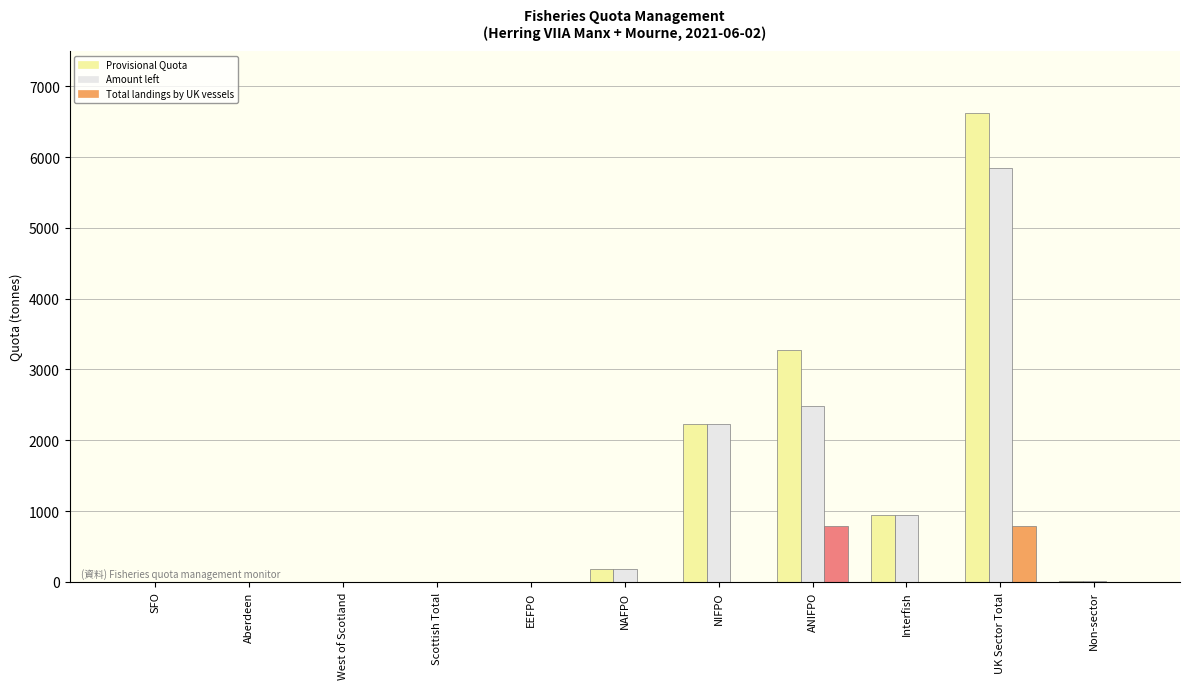

What are all the series names shown in the legend?

Provisional Quota, Amount left, Total landings by UK vessels